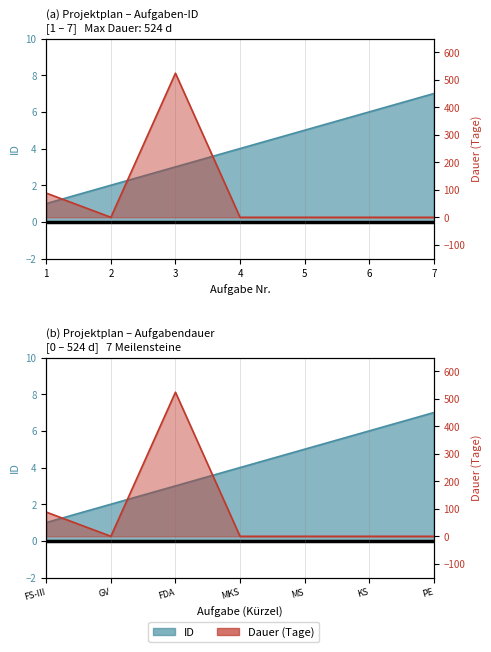

What is the highest value of the ID series?

7